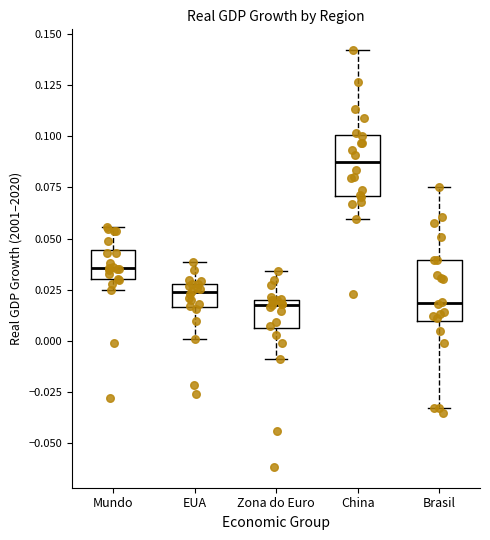

Reading left to right, transcribe this box plot: for each box, give where its median line is, the range the box spans, and where its two whiskers end, as read against the y-axis. The values are not printed on the chart, so give them approximately, as read against the axis.

Mundo: median 0.035, box 0.030 to 0.045, whiskers 0.025 to 0.055
EUA: median 0.025, box 0.015 to 0.030, whiskers 0.000 to 0.040
Zona do Euro: median 0.020 (just below the box's upper edge), box 0.005 to 0.020, whiskers -0.010 to 0.035
China: median 0.085, box 0.070 to 0.100, whiskers 0.060 to 0.140
Brasil: median 0.020, box 0.010 to 0.040, whiskers -0.035 to 0.075